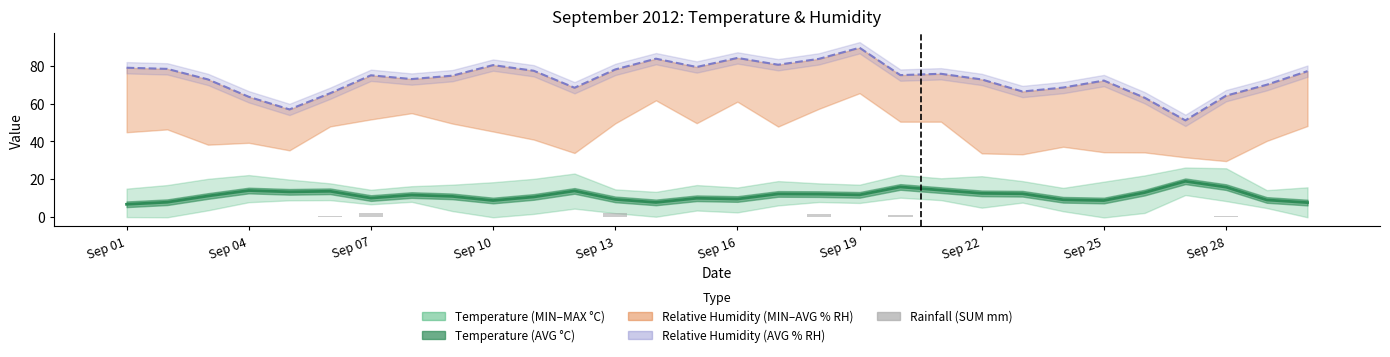

How many values are above zero?

7